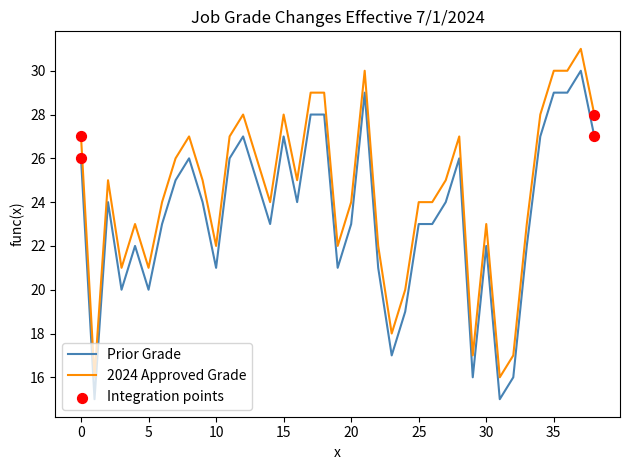

Which series has the largest total across all categories?

2024 Approved Grade